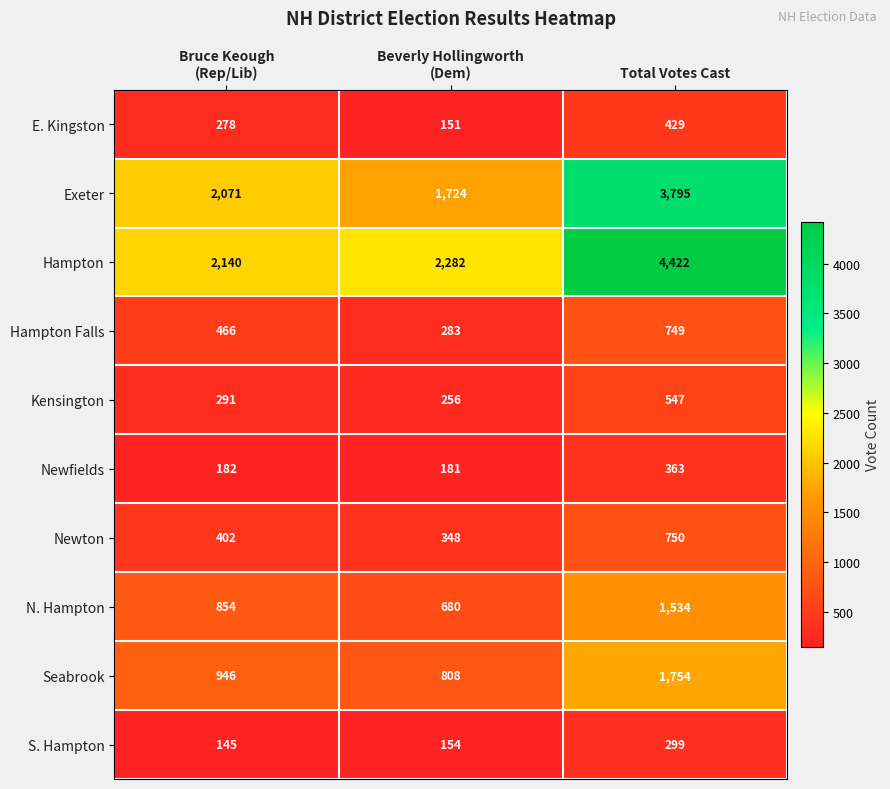

How many categories are shown in the chart?

3